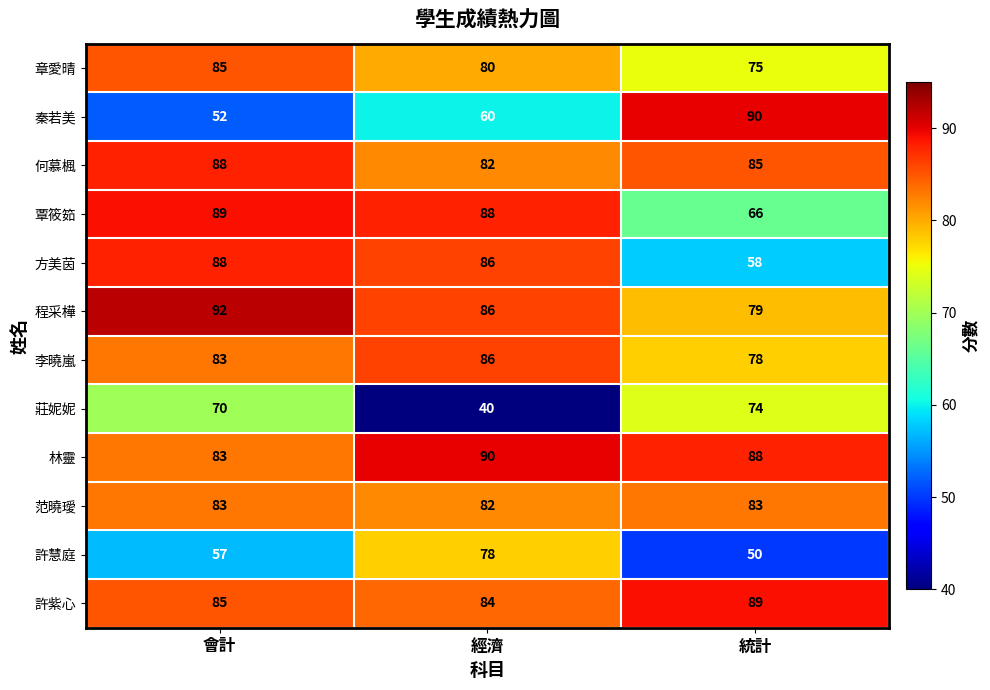

Rank the categories by 覃筱筎 value from highest to lowest.

會計, 經濟, 統計